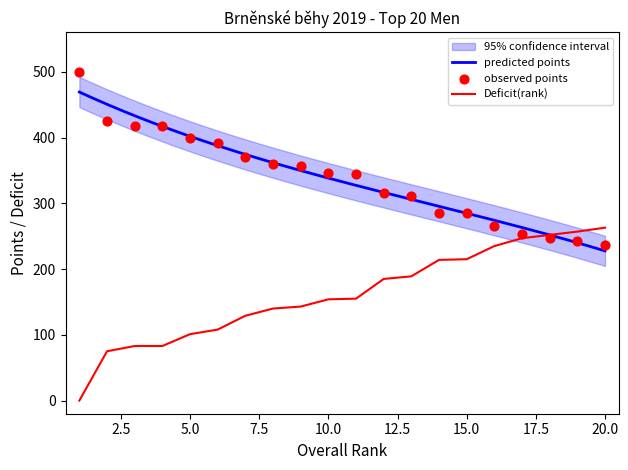

The value of Deficit(rank) at 15.0 is 215. True or false?

True